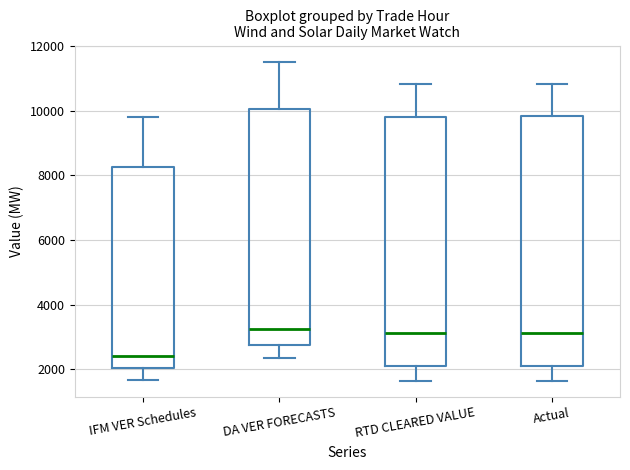

Where does the upper whisker of the box for DA VER FORECASTS end on the y-axis? The values are not printed on the chart, so give them approximately, as read against the axis.

11600